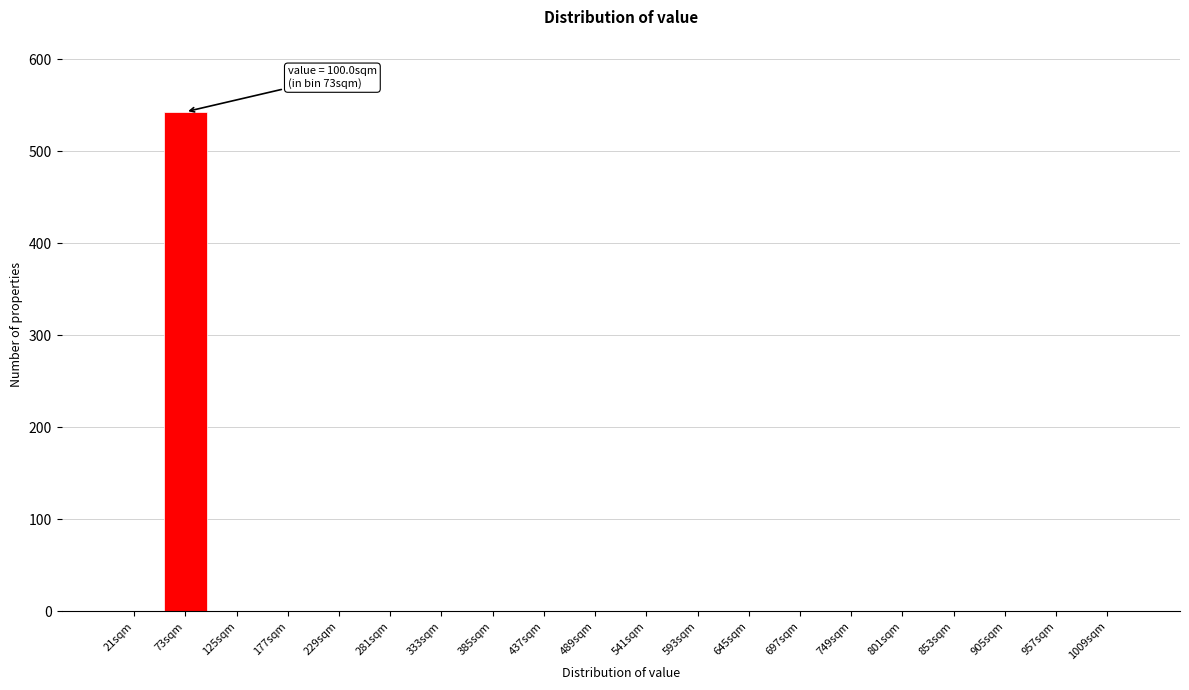

Reading left to right, extract all data points from this chart.

21sqm=0	73sqm=543	125sqm=0	177sqm=0	229sqm=0	281sqm=0	333sqm=0	385sqm=0	437sqm=0	489sqm=0	541sqm=0	593sqm=0	645sqm=0	697sqm=0	749sqm=0	801sqm=0	853sqm=0	905sqm=0	957sqm=0	1009sqm=0